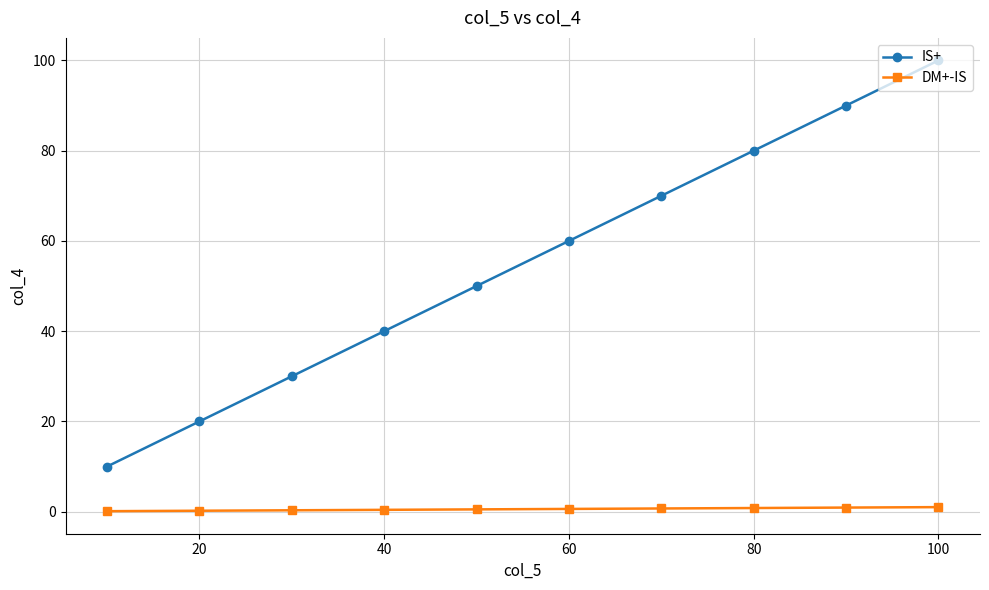

True or false: IS+ has more than 2 interior local peaks.

False